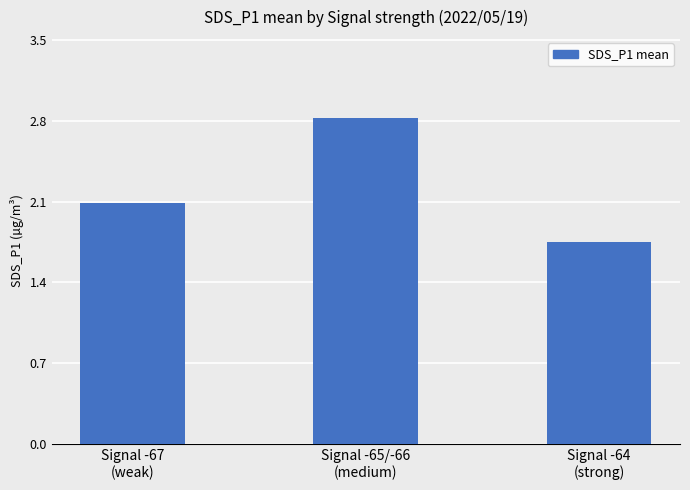

What is the sum of all values?

6.7